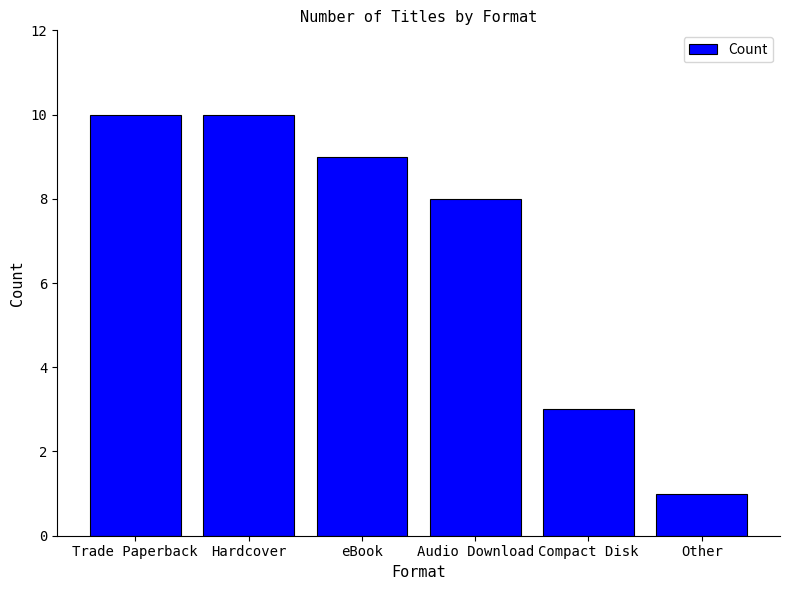

Reading left to right, extract all data points from this chart.

10	10	9	8	3	1